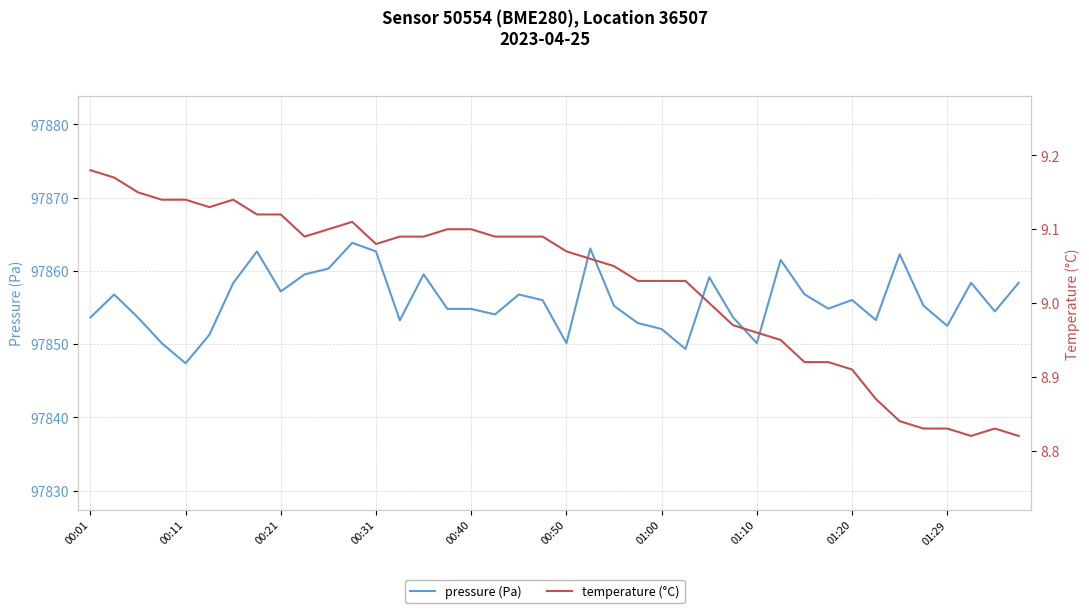

True or false: pressure and temperature cross at least once.

False